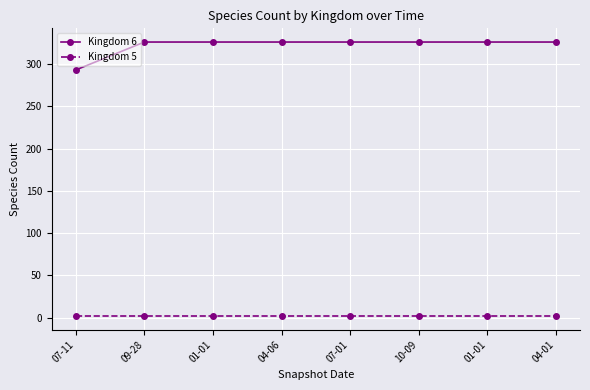

Between 01-01 and 04-06, which is larger?

01-01